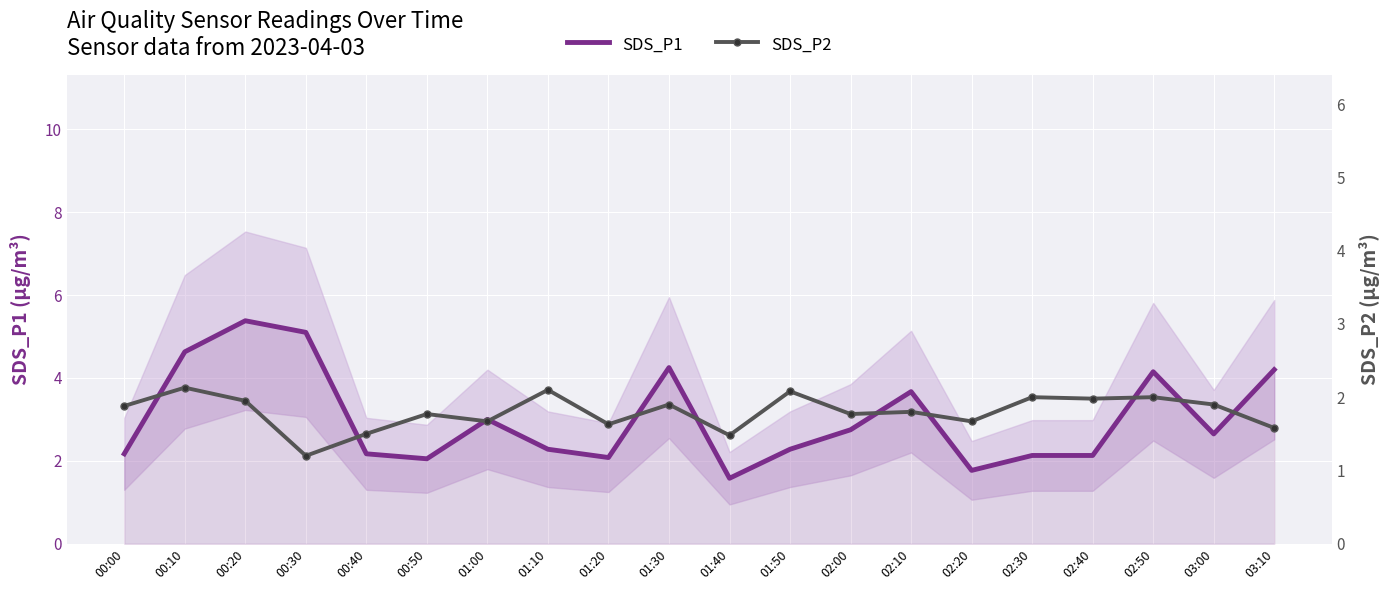

What is the sum of all SDS_P2 values?

36.0